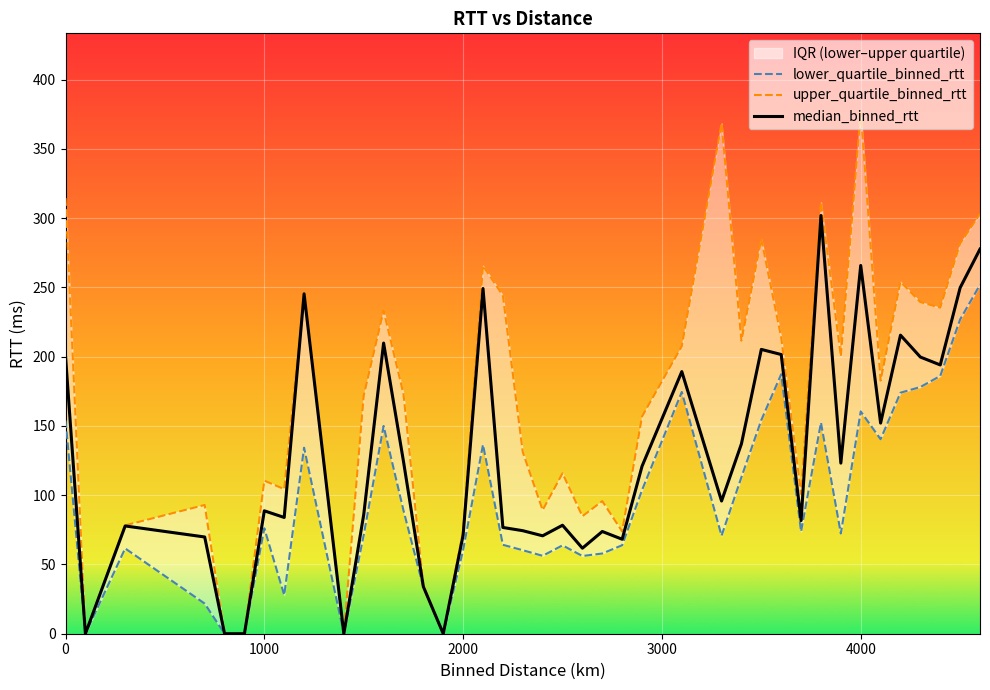

The median_binned_rtt series shows 133.9 at 0. True or false?

False